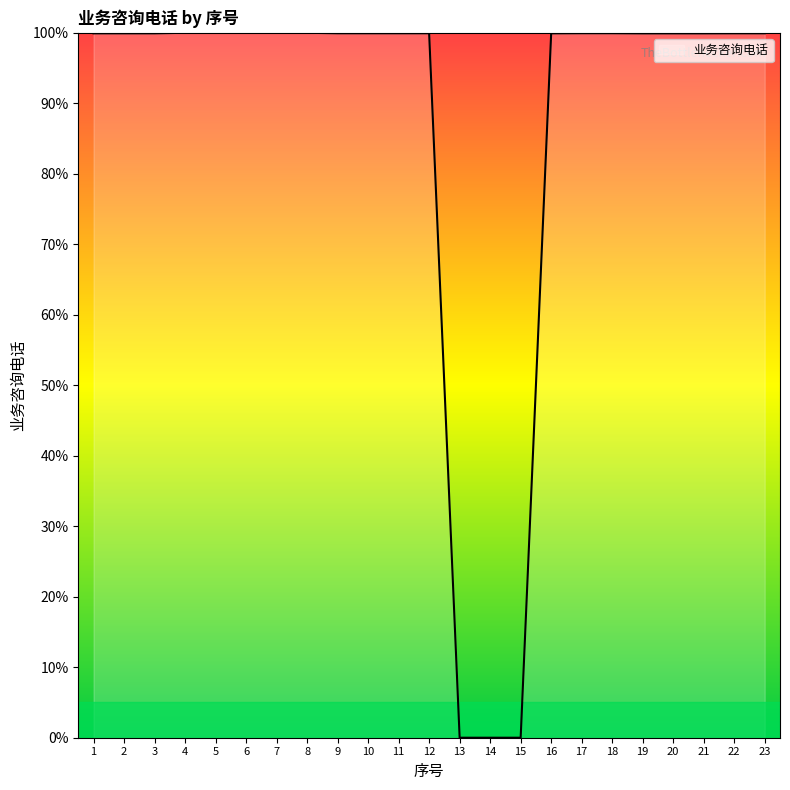

The chart shows a value of 99.9 at 9. True or false?

True